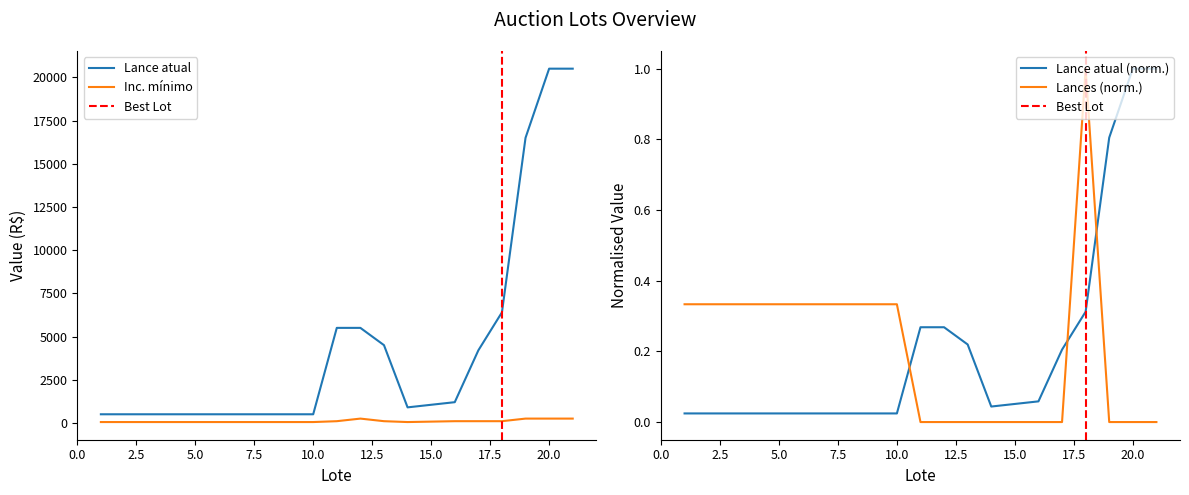

True or false: Lance atual and Inc. minimo intersect in this chart.

False